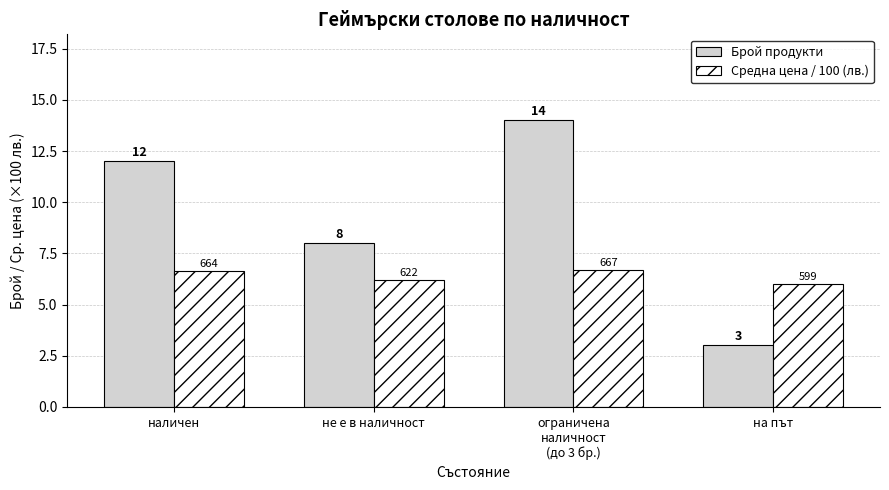

At which category is the sum across all series the highest?

ограничена
наличност
(до 3 бр.)